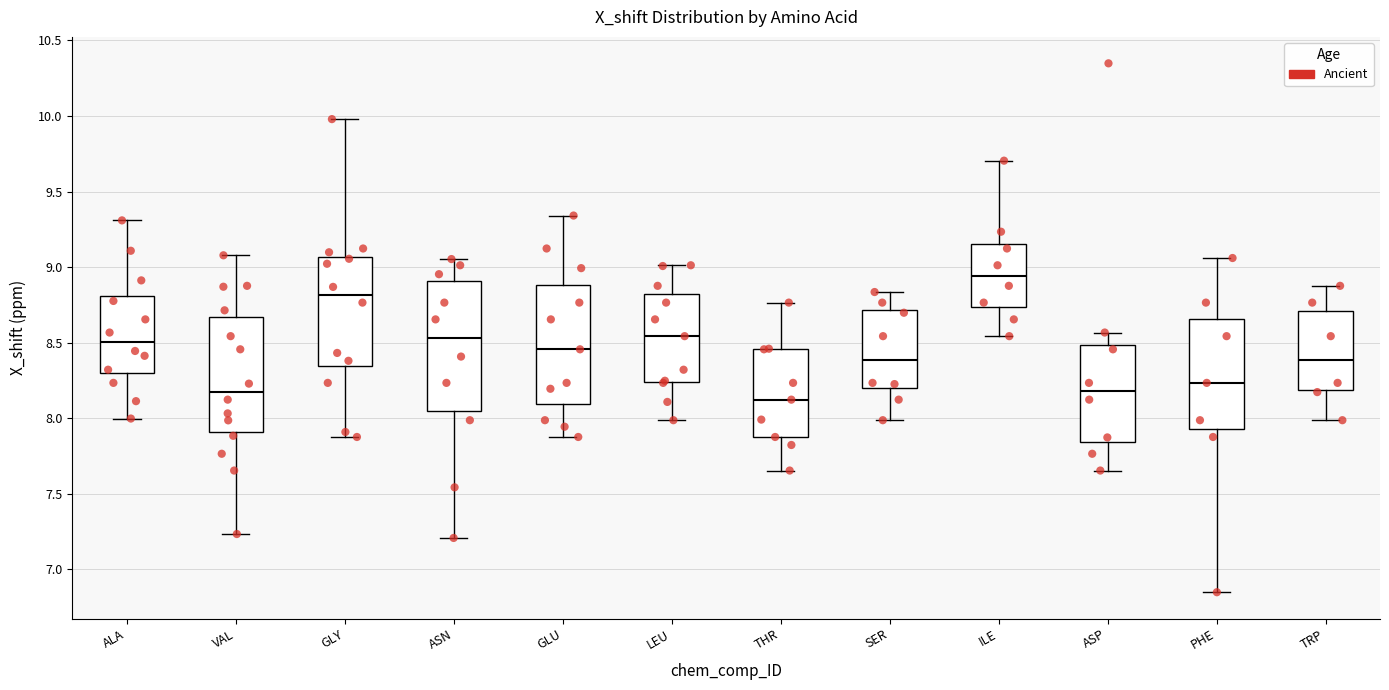

Reading left to right, read every box against the y-axis: the position of its median line, the range the box covers, and the ends of its whiskers. The values are not printed on the chart, so give them approximately, as read against the axis.

ALA: median 8.50, box 8.30 to 8.80, whiskers 8.00 to 9.30
VAL: median 8.20, box 7.90 to 8.65, whiskers 7.25 to 9.10
GLY: median 8.80, box 8.35 to 9.05, whiskers 7.90 to 10.00
ASN: median 8.55, box 8.05 to 8.90, whiskers 7.20 to 9.05
GLU: median 8.45, box 8.10 to 8.90, whiskers 7.90 to 9.35
LEU: median 8.55, box 8.25 to 8.80, whiskers 8.00 to 9.00
THR: median 8.10, box 7.90 to 8.45, whiskers 7.65 to 8.75
SER: median 8.40, box 8.20 to 8.70, whiskers 8.00 to 8.85
ILE: median 8.95, box 8.75 to 9.15, whiskers 8.55 to 9.70
ASP: median 8.20, box 7.85 to 8.50, whiskers 7.65 to 8.55
PHE: median 8.25, box 7.95 to 8.65, whiskers 6.85 to 9.05
TRP: median 8.40, box 8.20 to 8.70, whiskers 8.00 to 8.90